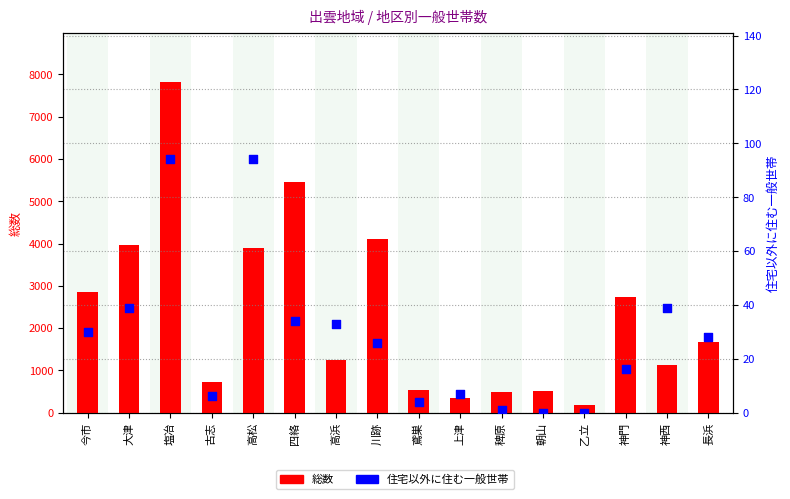

What is the total value across all series at 今市?

2876